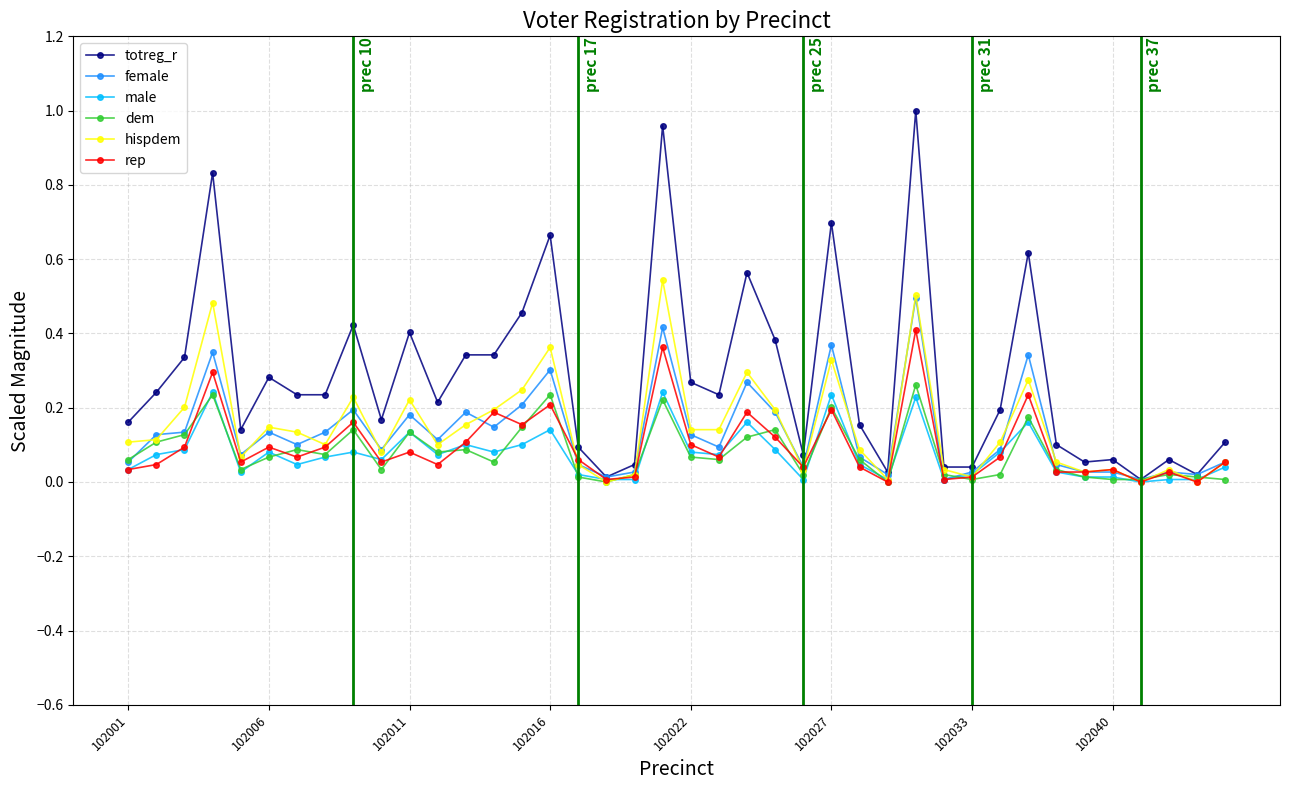

How many data points does each series have?

40